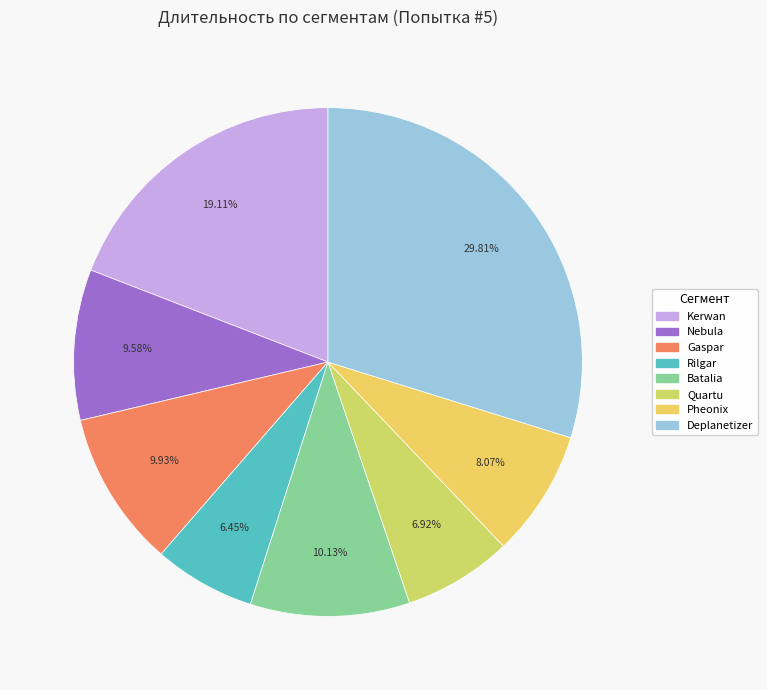

How many segments does this pie chart have?

8